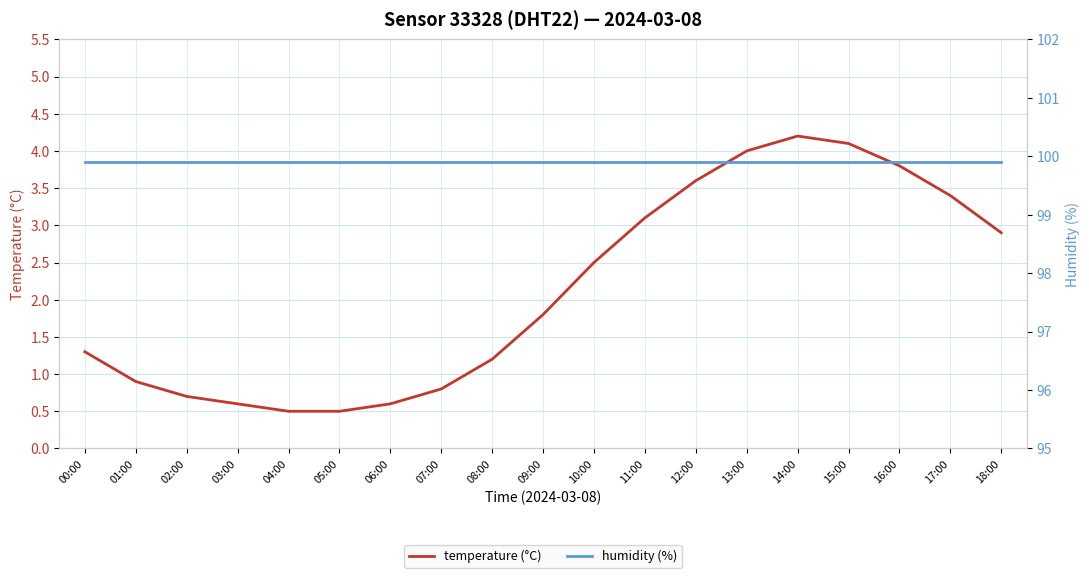

At how many categories does at least one series exceed 43?

19